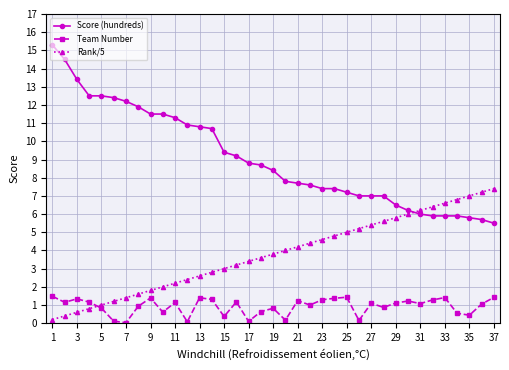

True or false: Team Number has more than 1 points higher than both neighbors.

True